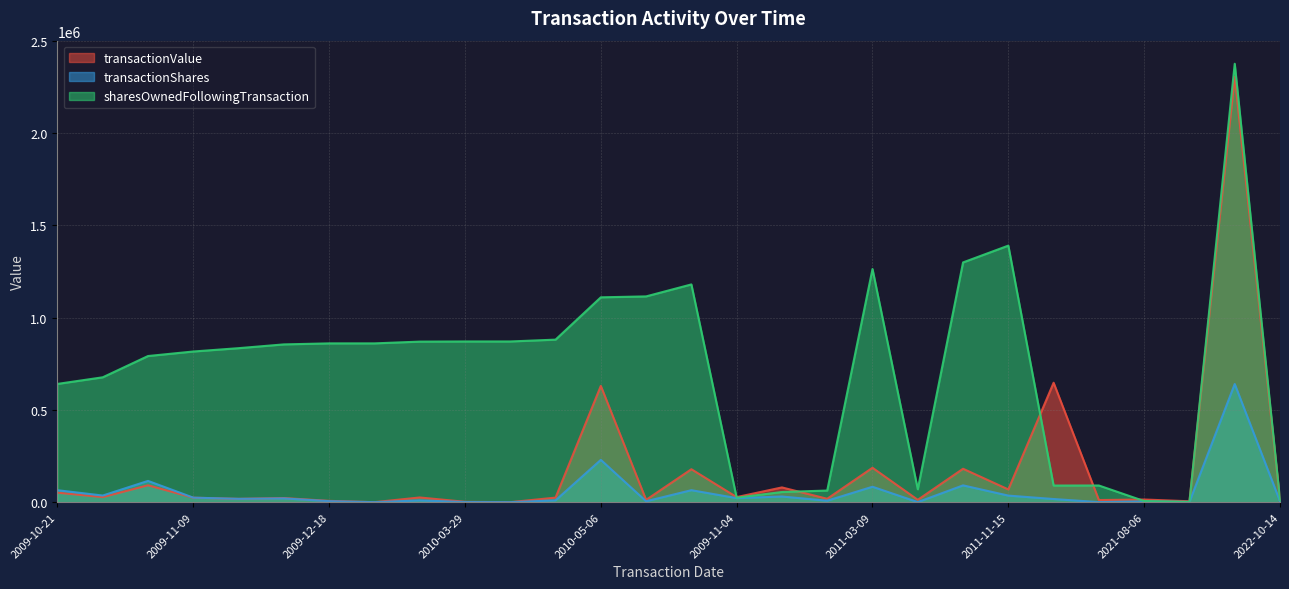

True or false: transactionShares and sharesOwnedFollowingTransaction cross at least once.

False